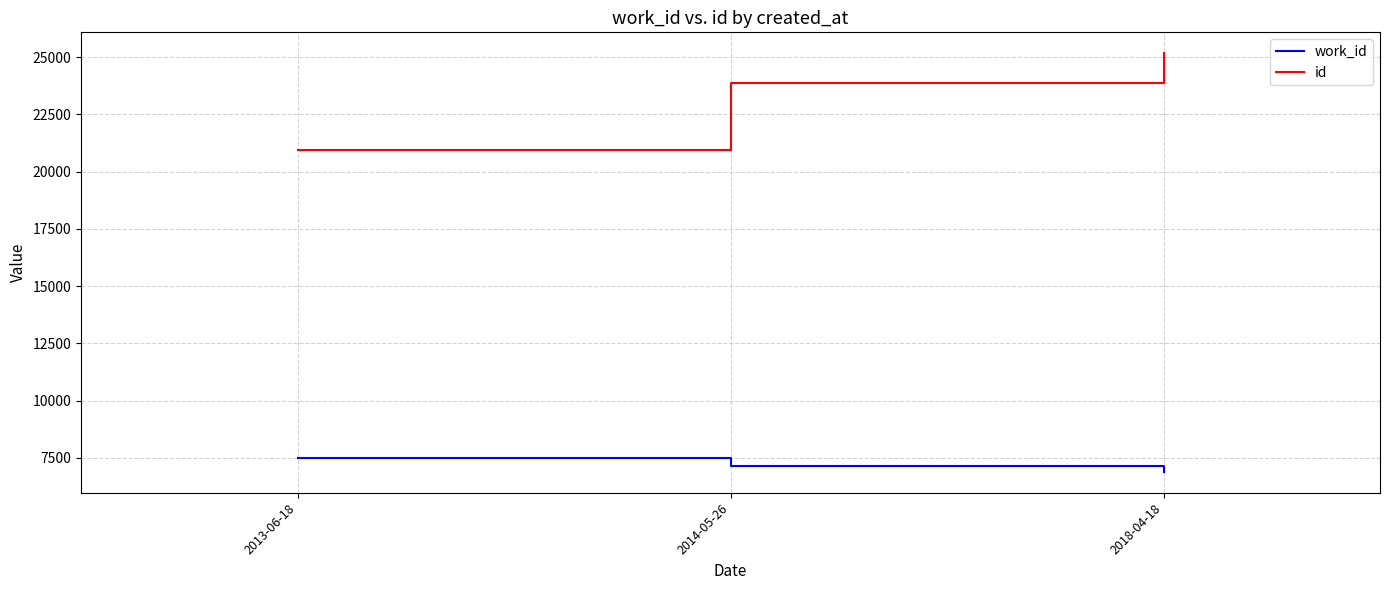

Reading right to left, what are all the values shown in this chart?

work_id: 2018-04-18=6889	2014-05-26=7163	2013-06-18=7476
id: 2018-04-18=25175	2014-05-26=23863	2013-06-18=20970